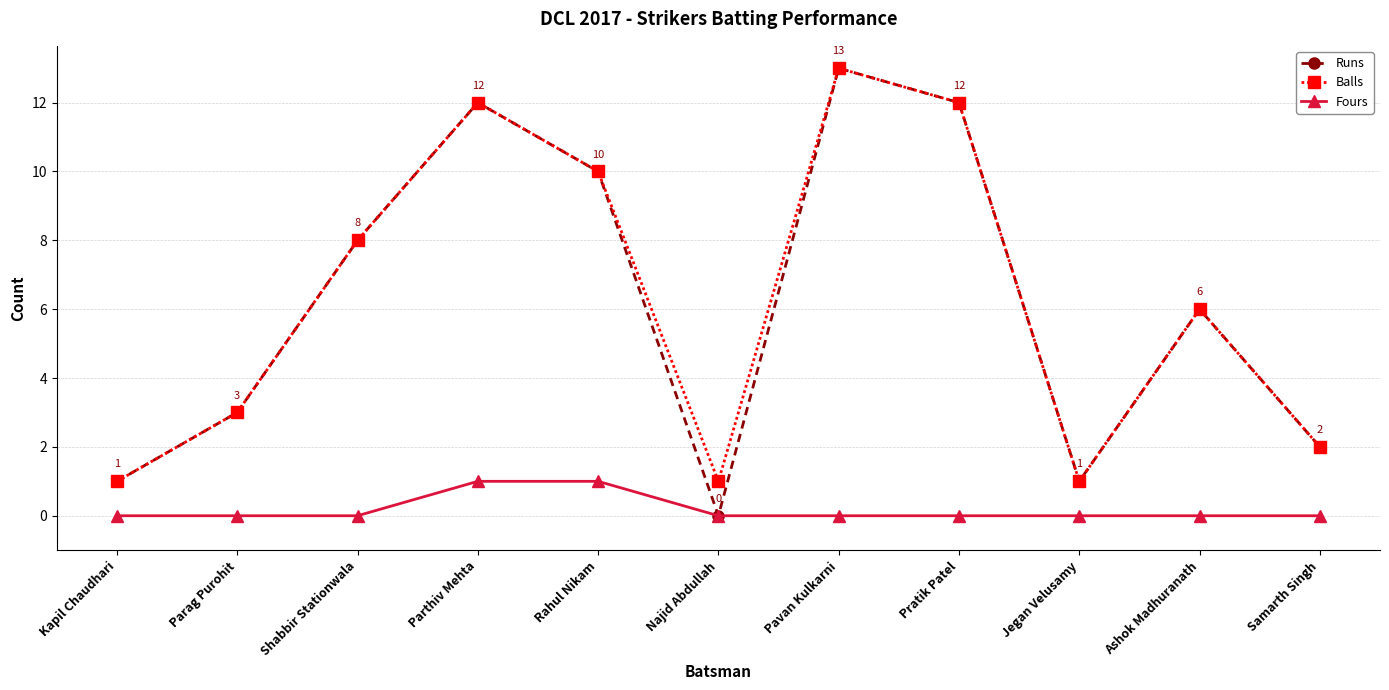

Is the value of Runs at Jegan Velusamy greater than the value of Fours at Kapil Chaudhari?

Yes